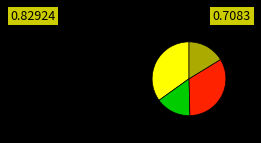

Is there a majority slice in this chart?

No